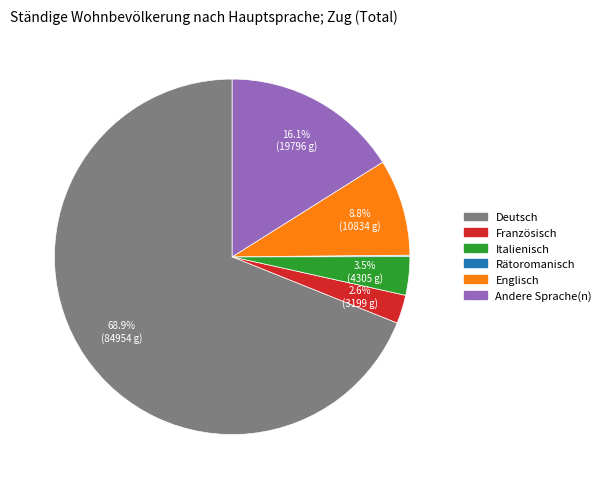

Between Italienisch and Deutsch, which is larger?

Deutsch